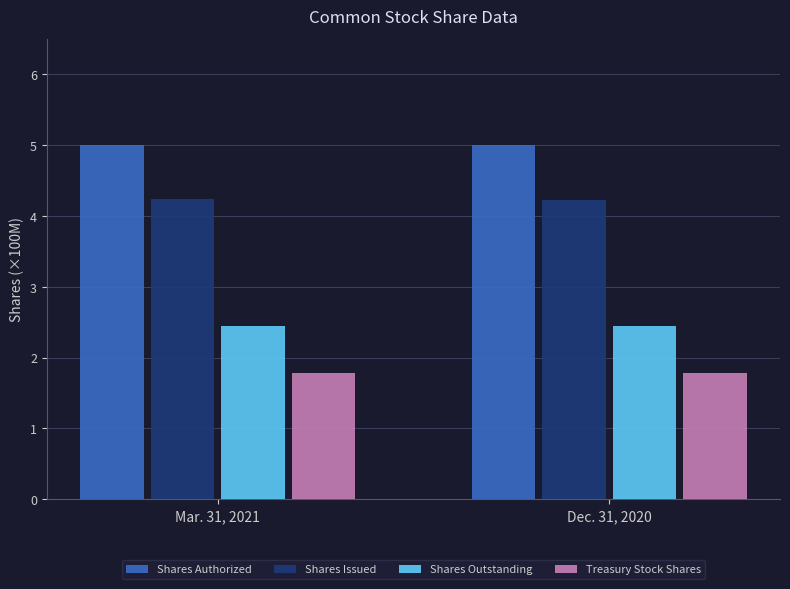

True or false: Treasury Stock Shares has a value of 1.8 at Mar. 31, 2021.

True